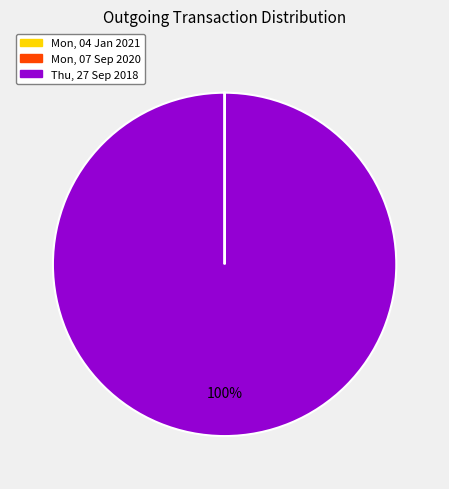

The Thu, 27 Sep 2018 slice represents 93% of the pie. True or false?

False